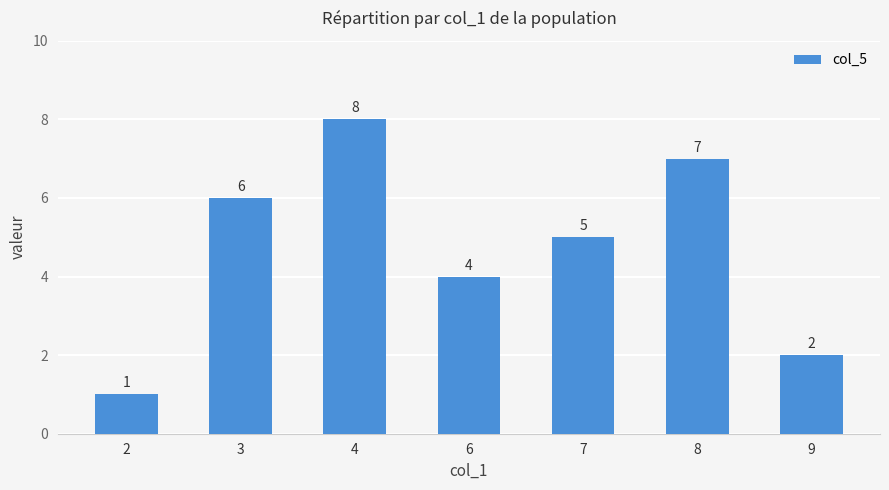

How many values are between 2 and 7?

5